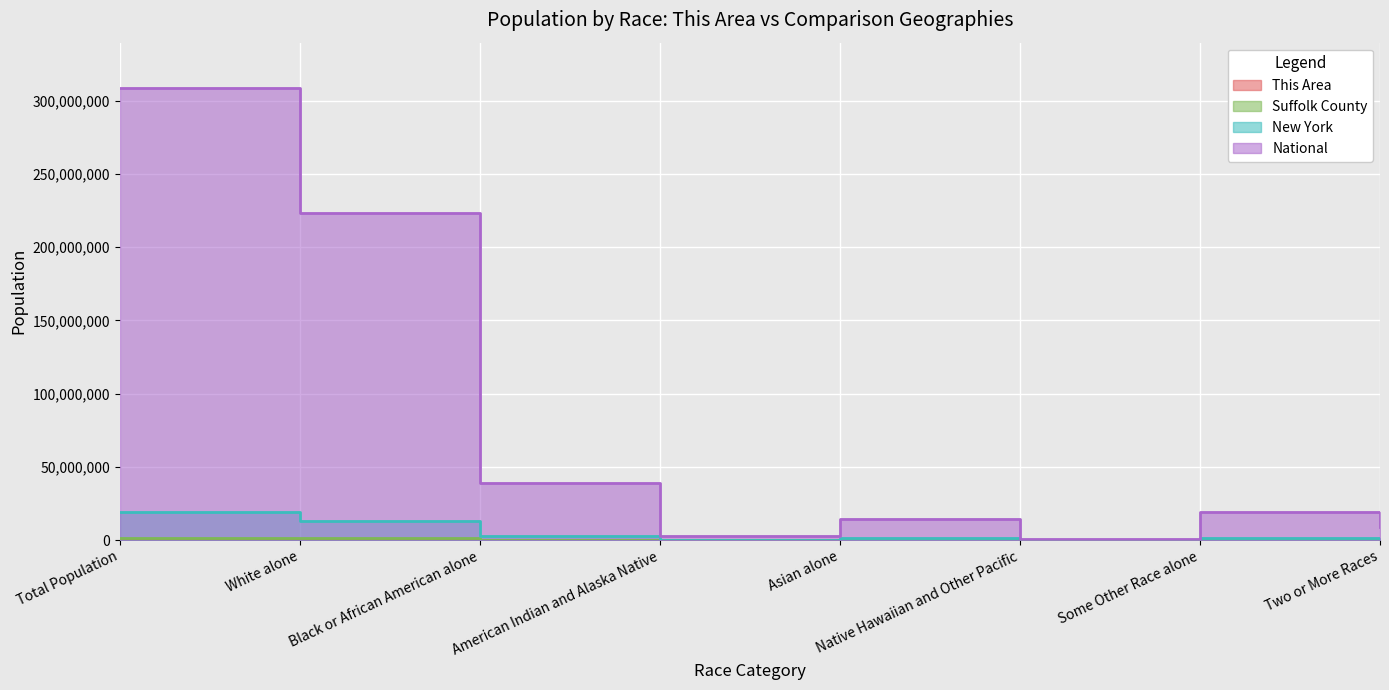

The This Area series shows 10868 at White alone. True or false?

False